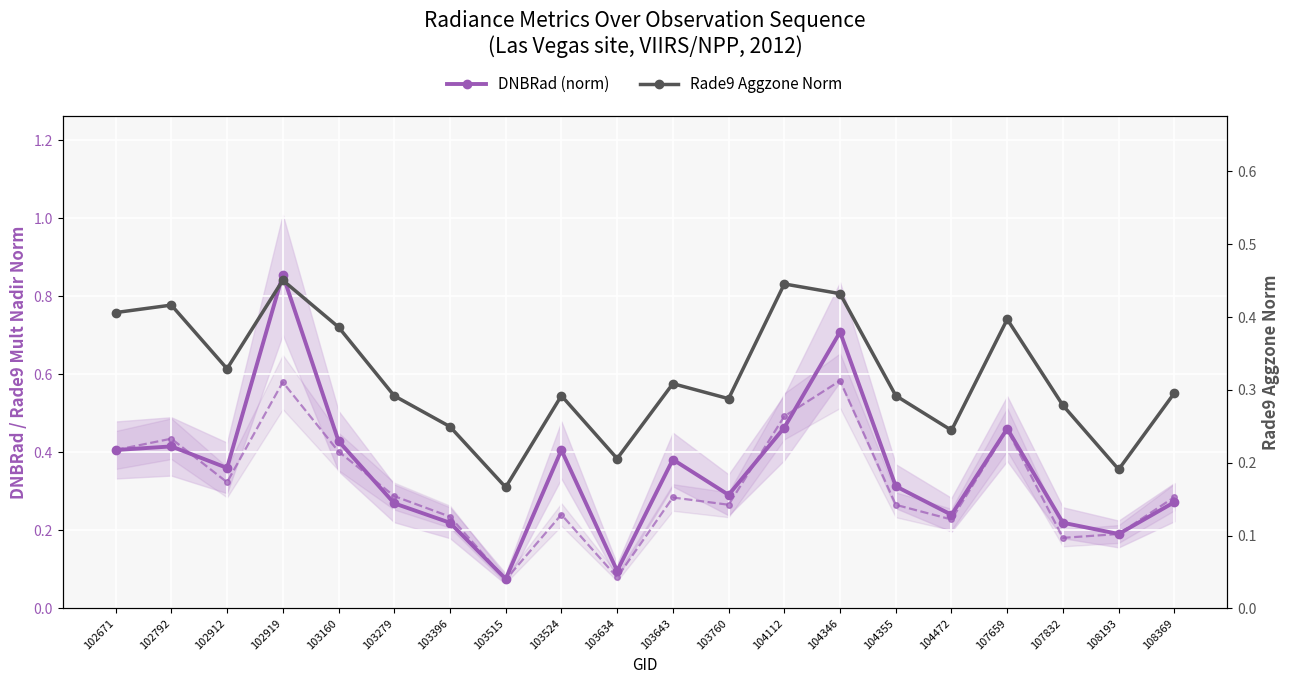

How many data points does each series have?

20